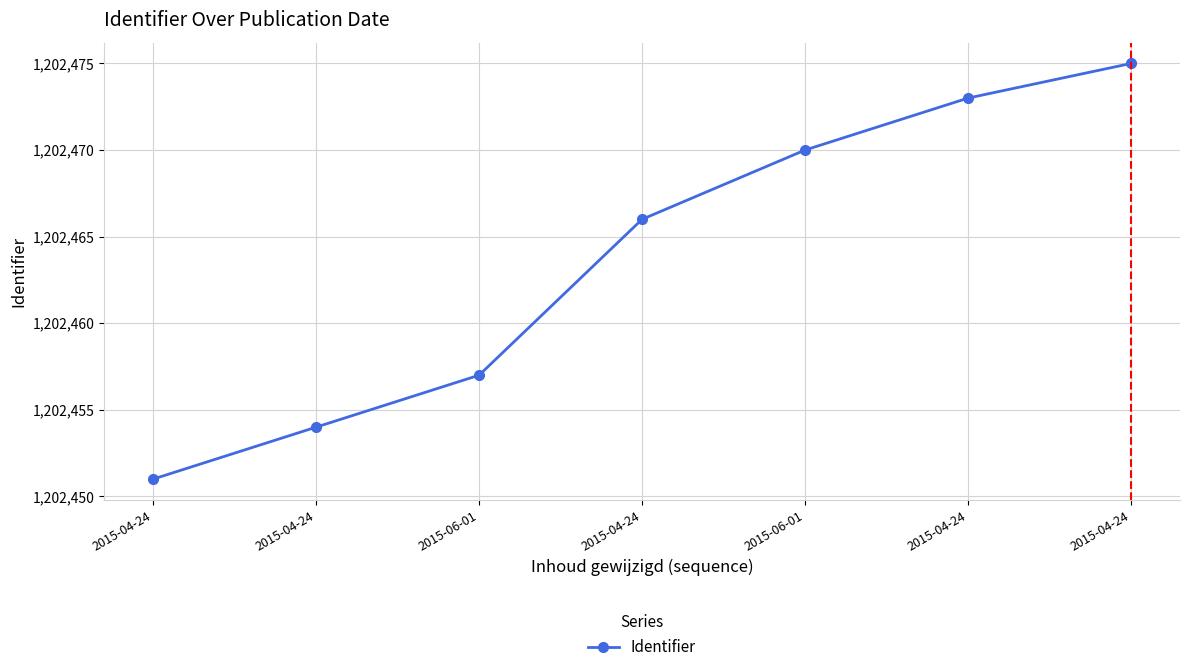

What is the approximate value at 2015-04-24?

1202451